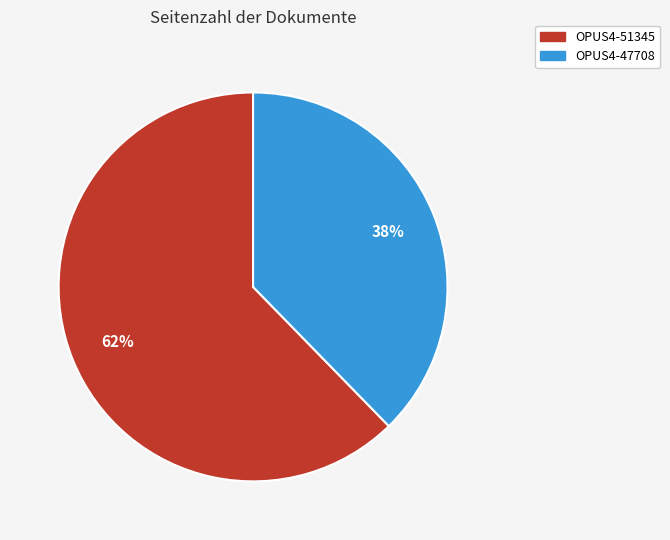

Between OPUS4-51345 and OPUS4-47708, which is larger?

OPUS4-51345